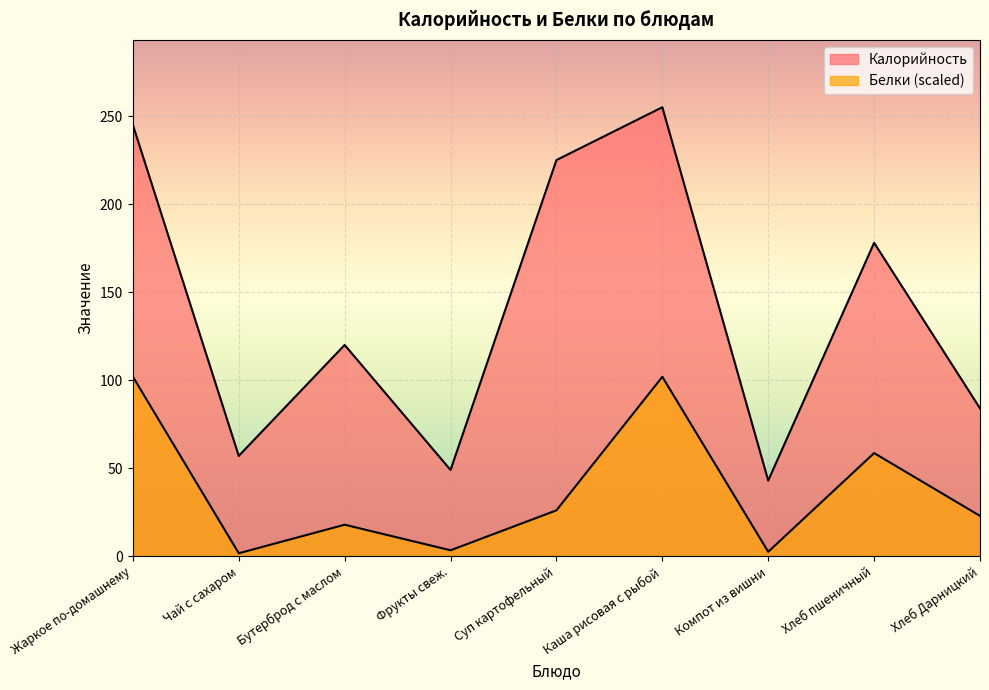

The value of Белки at Суп картофельный is 16.7. True or false?

False